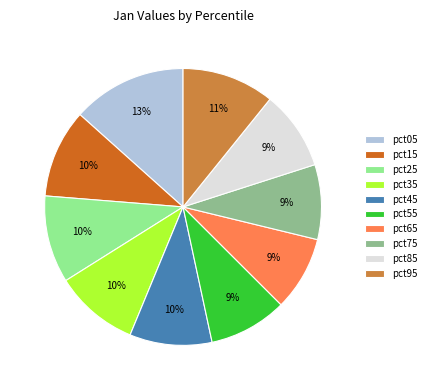

To the nearest percent, what is the combined percentage of pct45 and pct55?

19%